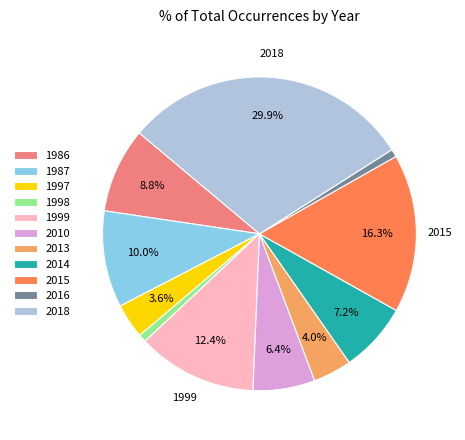

True or false: 1987 accounts for 10% of the total.

True